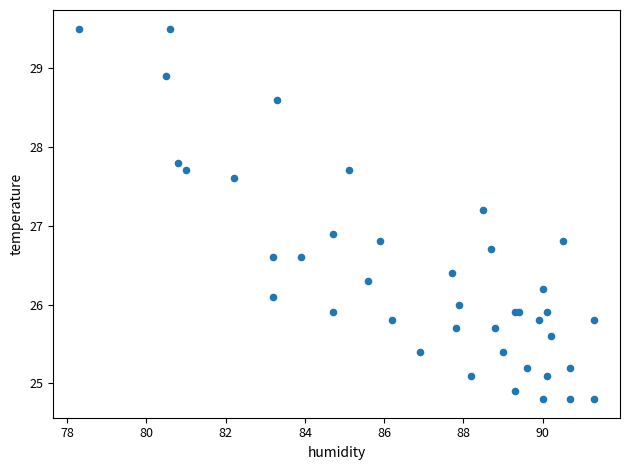

What Y value in the scatter plot is closest to 27?

26.9